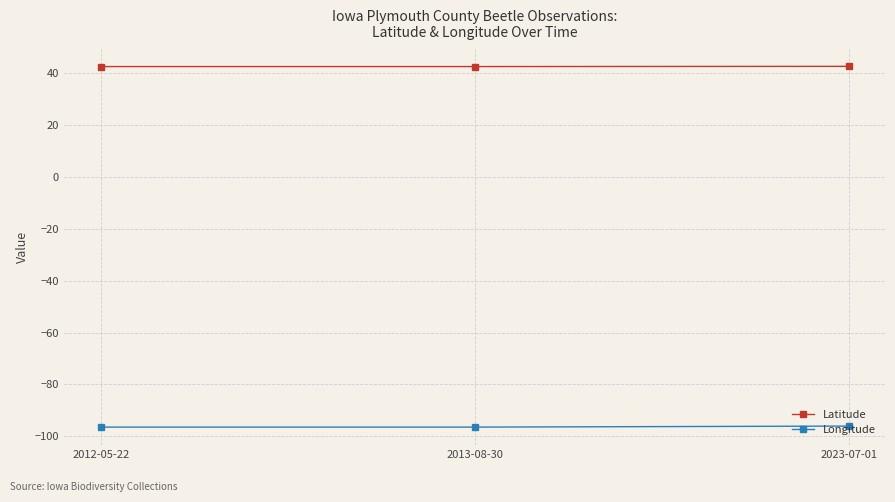

Is the value of Latitude at 2012-05-22 greater than the value of Longitude at 2023-07-01?

Yes